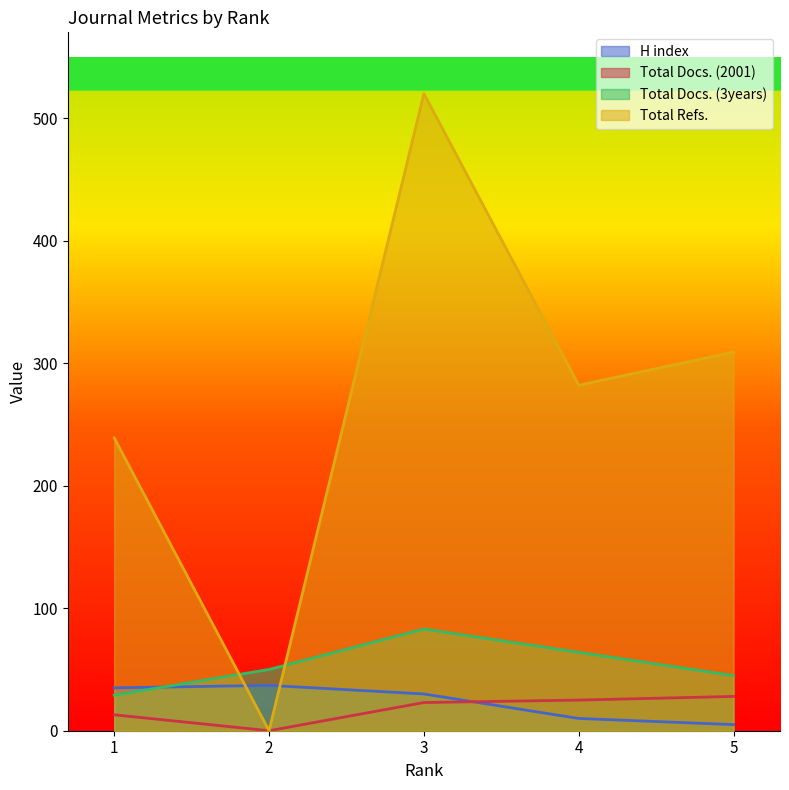

What is the average value of the Total Docs. (2001) series?

18